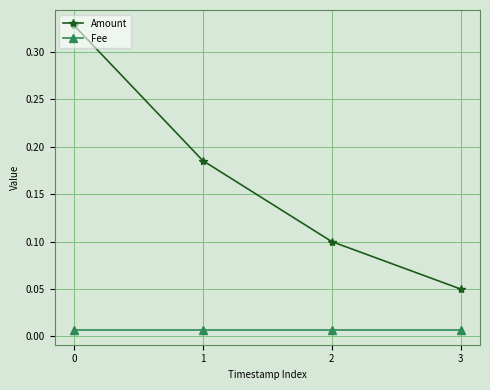

Count the number of data series in this chart.

2